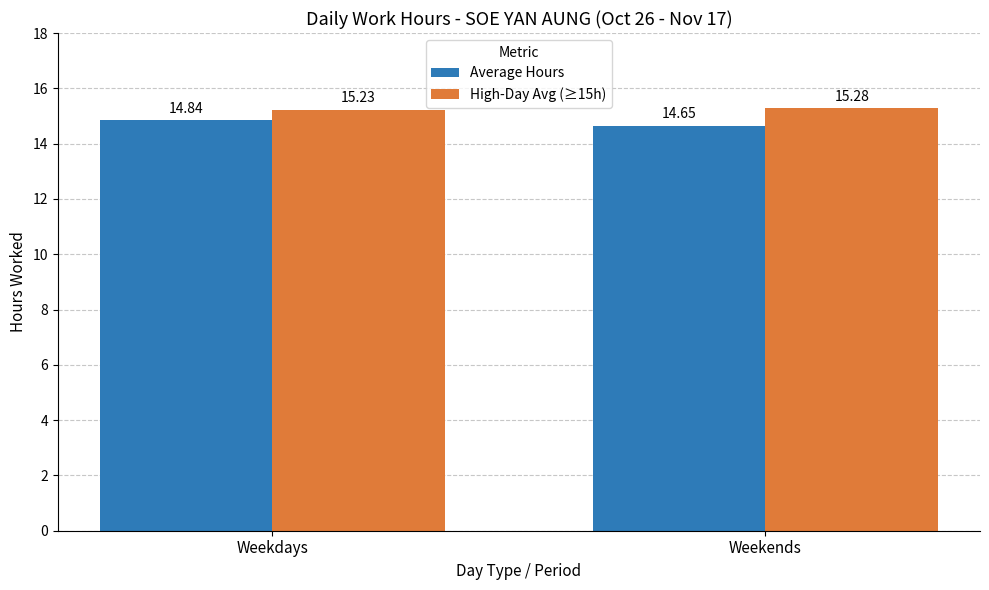

What is the difference between the highest and lowest values at Weekdays?

0.4